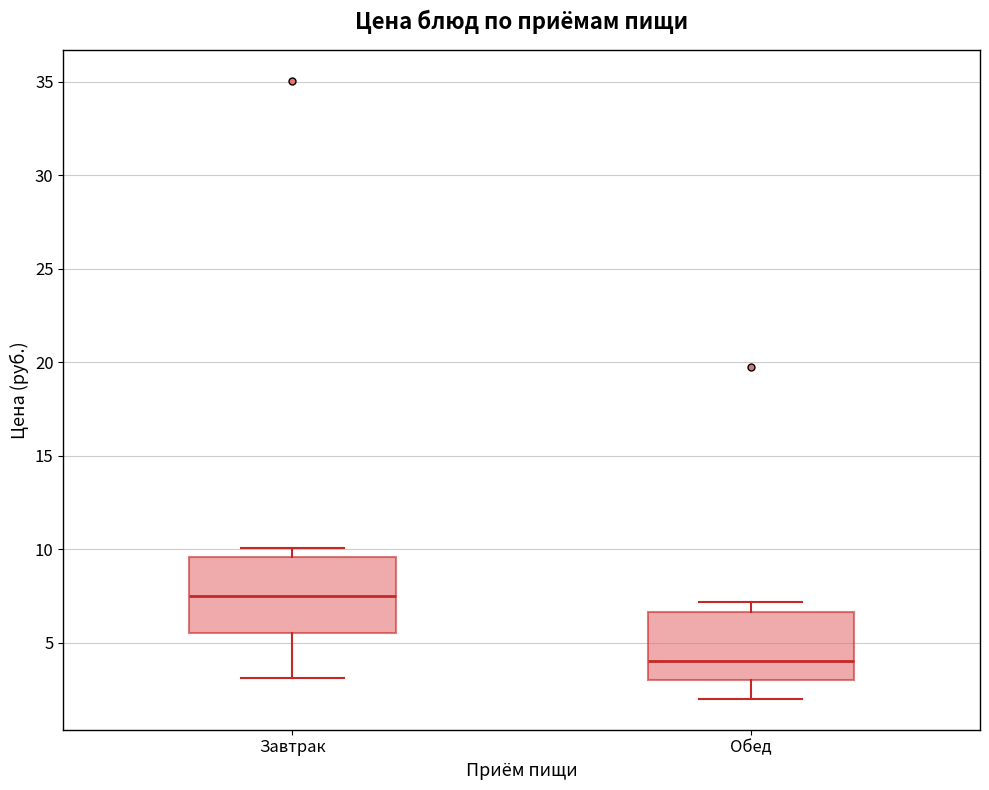

Reading left to right, transcribe this box plot: for each box, give where its median line is, the range the box spans, and where its two whiskers end, as read against the y-axis. The values are not printed on the chart, so give them approximately, as read against the axis.

Завтрак: median 7.5, box 5.5 to 9.5, whiskers 3.0 to 10.0
Обед: median 4.0, box 3.0 to 6.5, whiskers 2.0 to 7.0